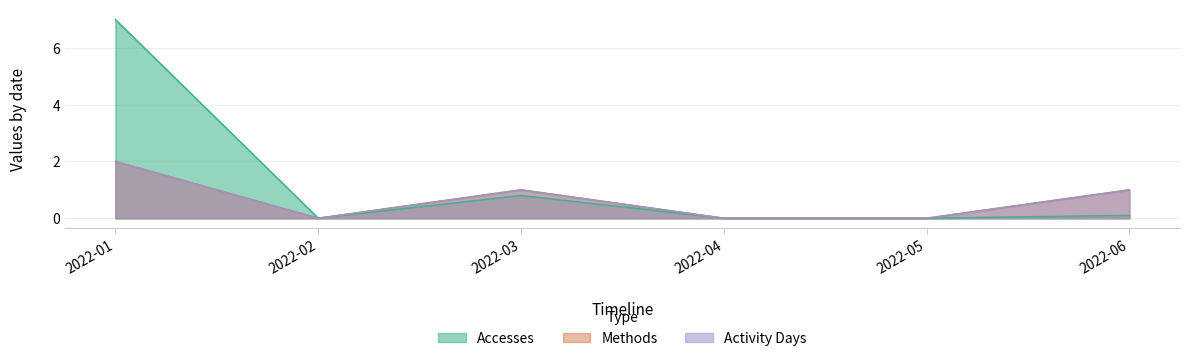

What is the average value of the Accesses series?

1.3